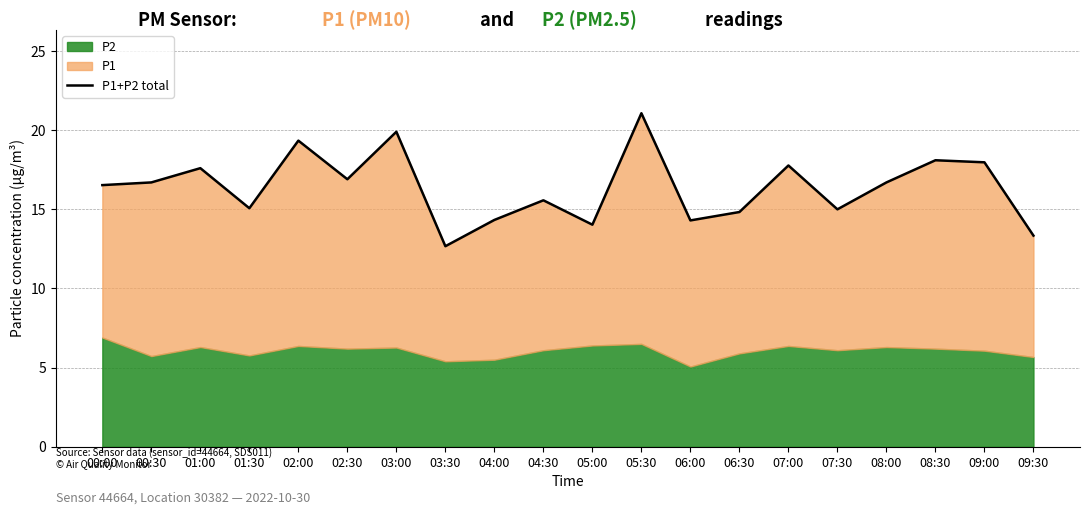

What is the ratio of the value at 01:30 to the value at 02:00?

0.8